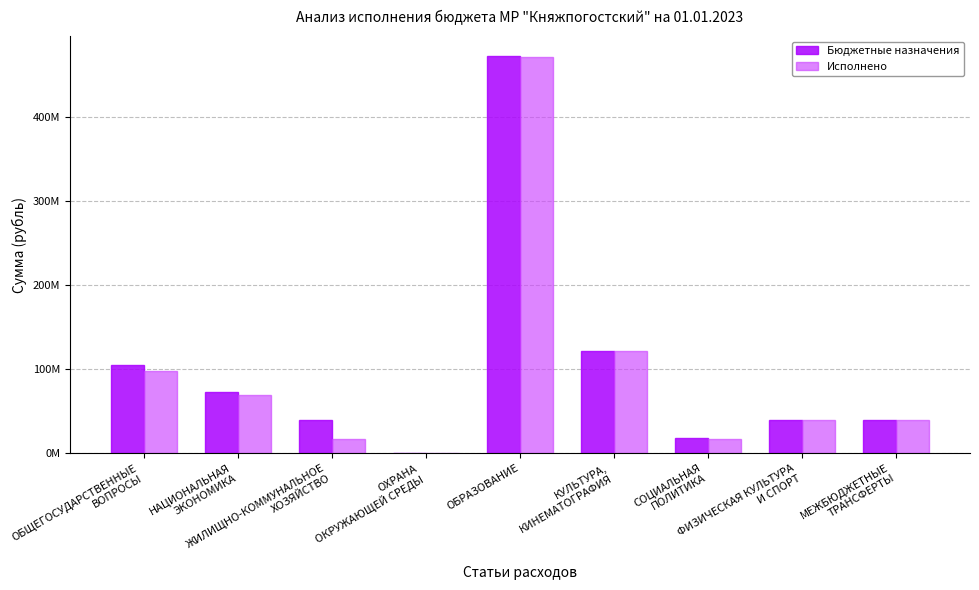

What is the sum of all Исполнено values?

874371586.6